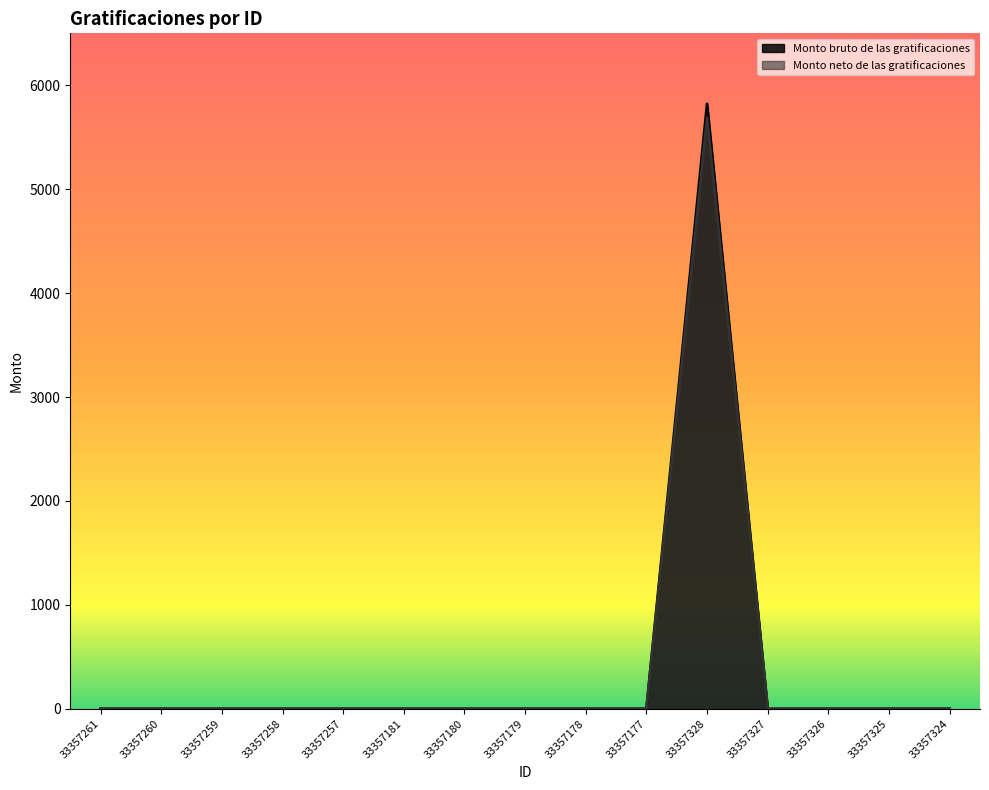

What is the sum of the Monto bruto de las gratificaciones values at 33357181 and 33357328?

5821.4